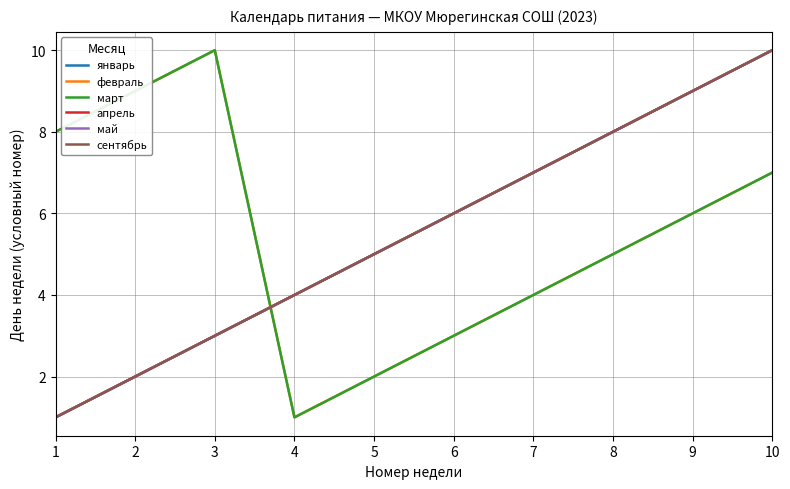

Which series changed the most between 3 and 9?

январь